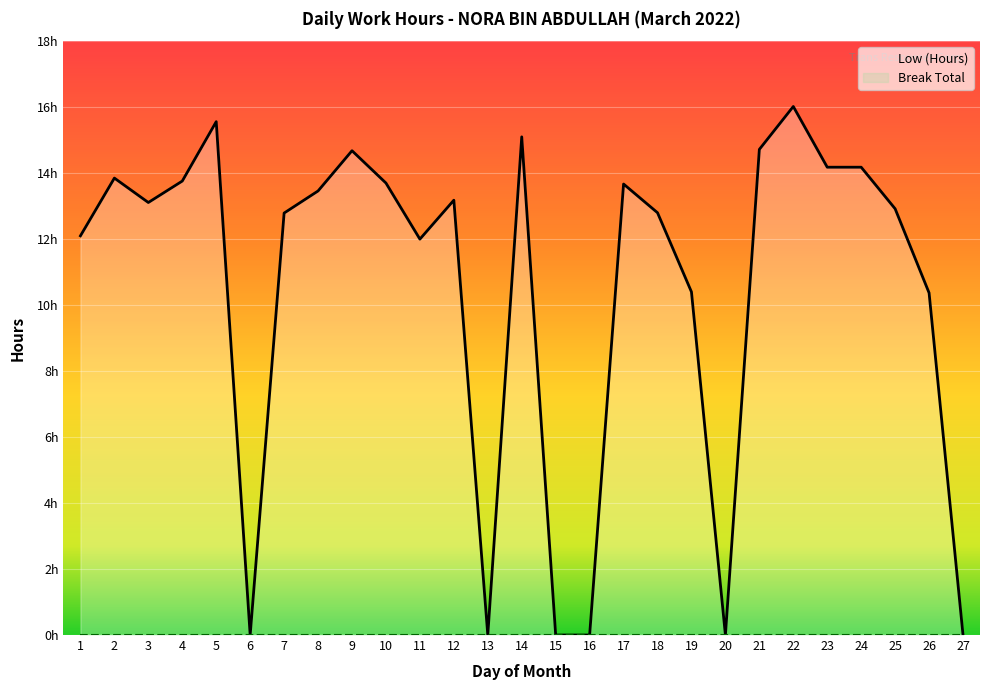

Rank the categories by value from highest to lowest.

22, 5, 14, 21, 9, 23, 24, 2, 4, 10, 17, 8, 12, 3, 25, 18, 7, 1, 11, 19, 26, 6, 13, 15, 16, 20, 27